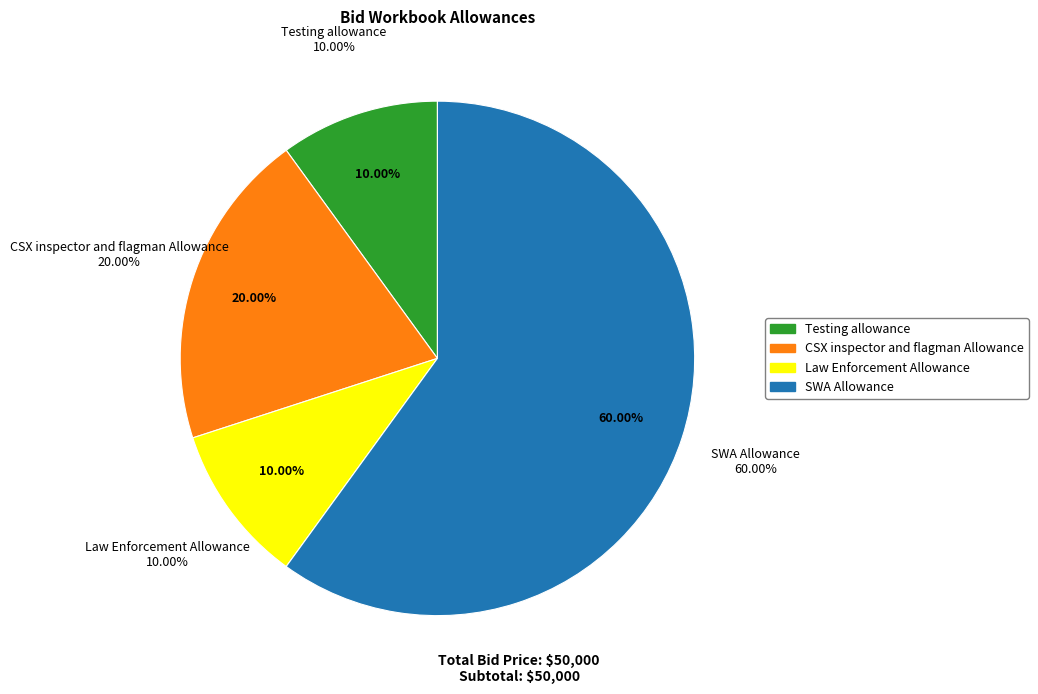

What percentage do CSX inspector and flagman Allowance and Law Enforcement Allowance together represent?

30.0%